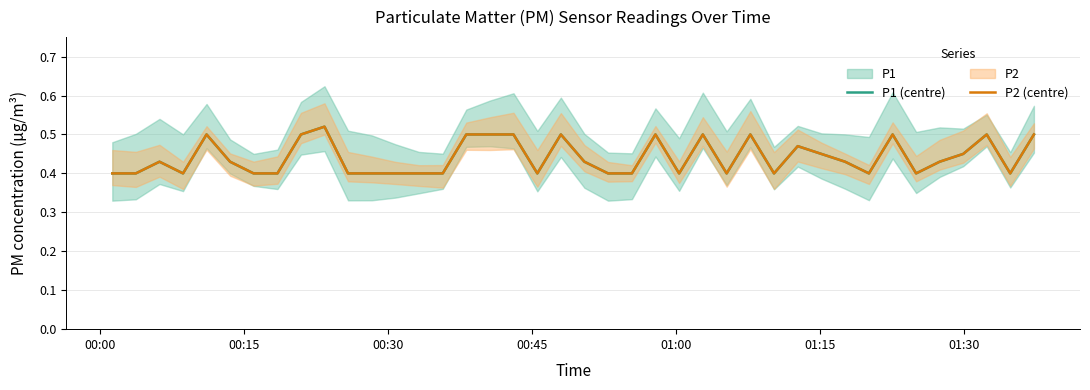

Reading right to left, extract all data points from this chart.

P1 (centre): 0.5	0.4	0.5	0.5	0.4	0.4	0.5	0.4	0.4	0.5	0.5	0.4	0.5	0.4	0.5	0.4	0.5	0.4	0.4	0.4	0.5	0.4	0.5	0.5	0.5	0.4	0.4	0.4	0.4	0.4	0.5	0.5	0.4	0.4	0.4	0.5	0.4	0.4	0.4	0.4
P2 (centre): 0.5	0.4	0.5	0.5	0.4	0.4	0.5	0.4	0.4	0.5	0.5	0.4	0.5	0.4	0.5	0.4	0.5	0.4	0.4	0.4	0.5	0.4	0.5	0.5	0.5	0.4	0.4	0.4	0.4	0.4	0.5	0.5	0.4	0.4	0.4	0.5	0.4	0.4	0.4	0.4